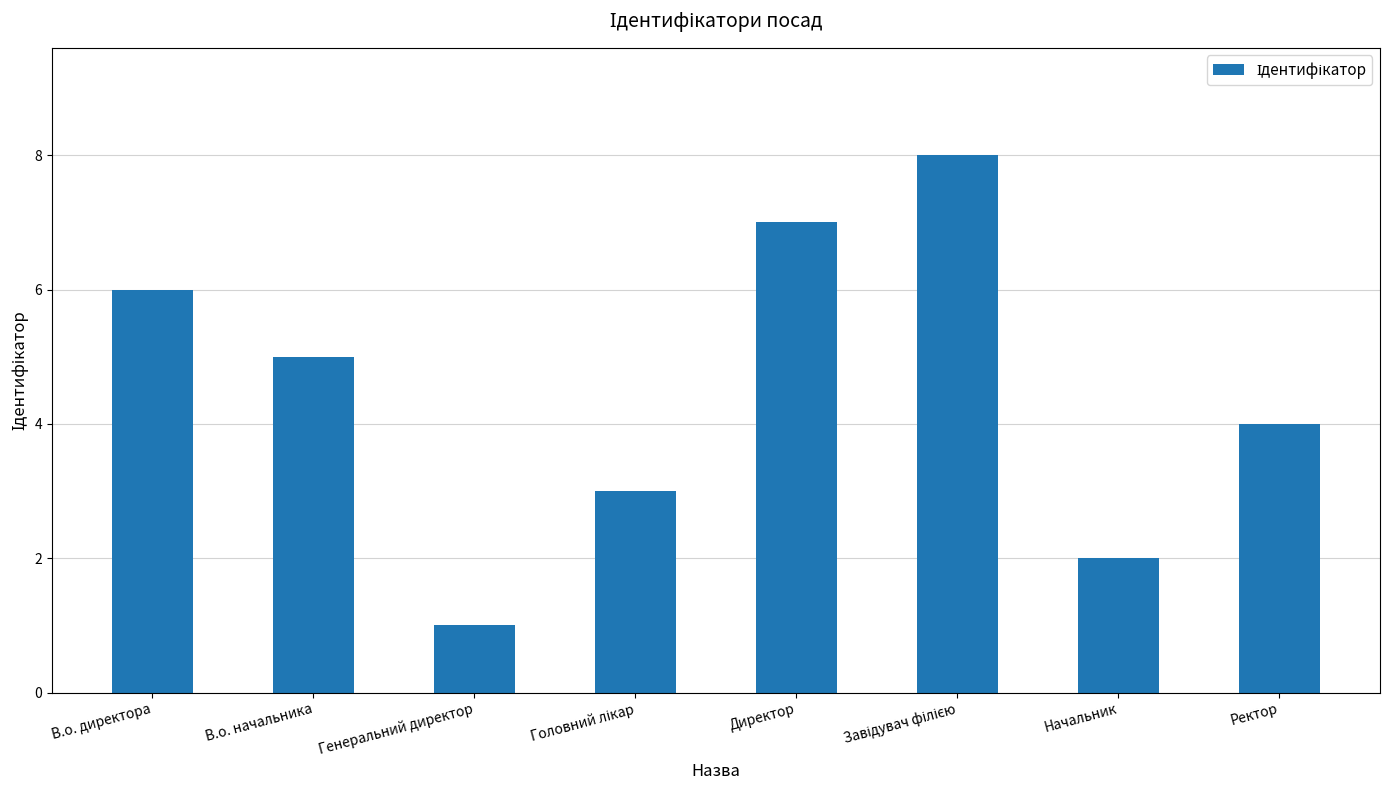

What is the change in value from В.о. начальника to Генеральний директор?

-4